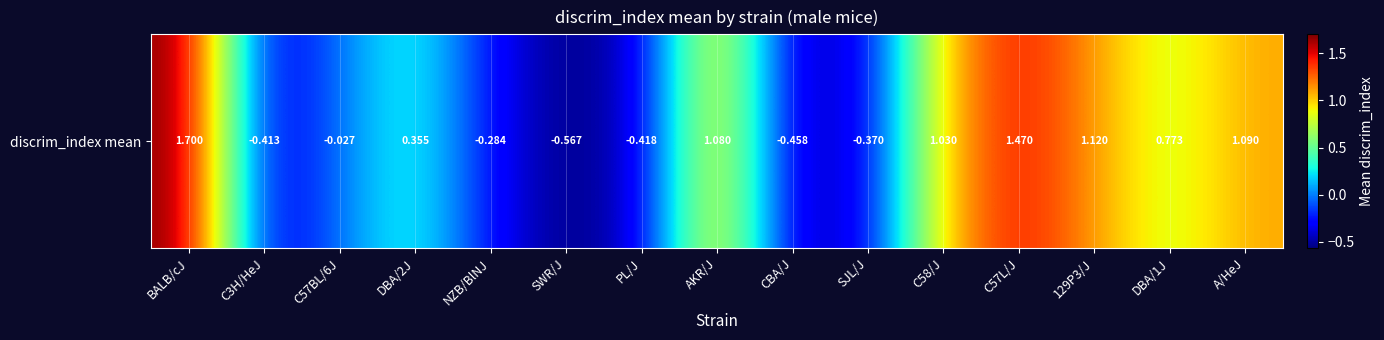

Rank the categories by value from lowest to highest.

SWR/J, CBA/J, PL/J, C3H/HeJ, SJL/J, NZB/BlNJ, C57BL/6J, DBA/2J, DBA/1J, C58/J, AKR/J, A/HeJ, 129P3/J, C57L/J, BALB/cJ